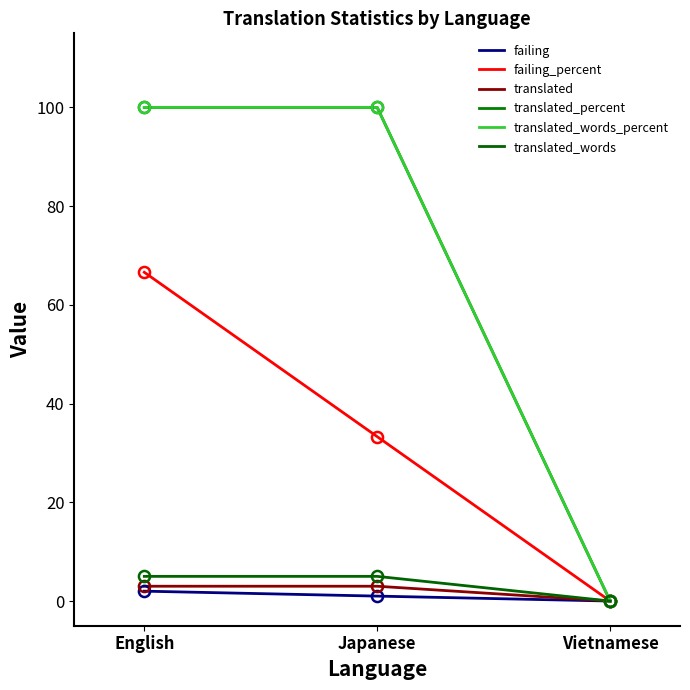

What is the value of the translated point at the 2nd from the left?

3.0